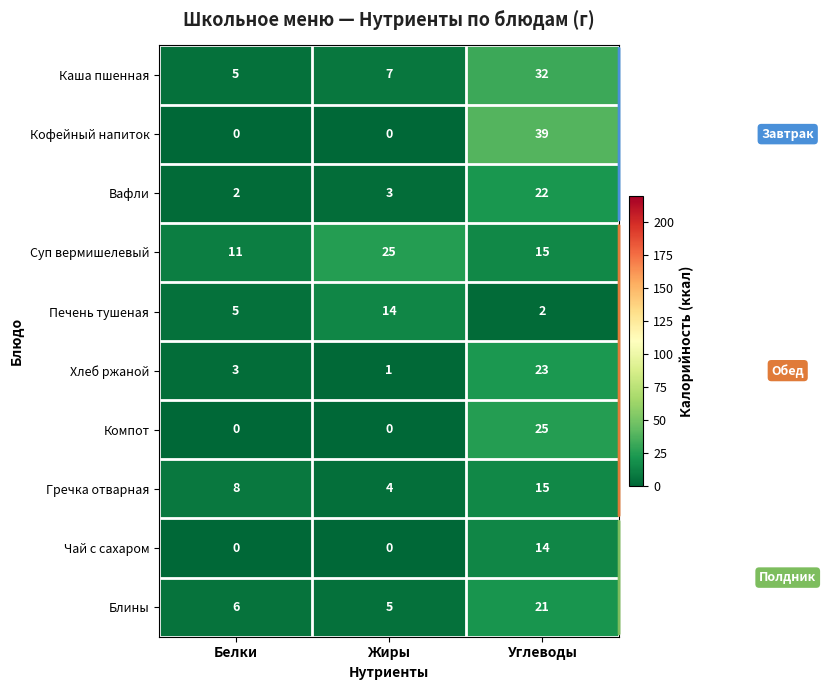

List the labels in order of Печень тушеная value, largest first.

Жиры, Белки, Углеводы